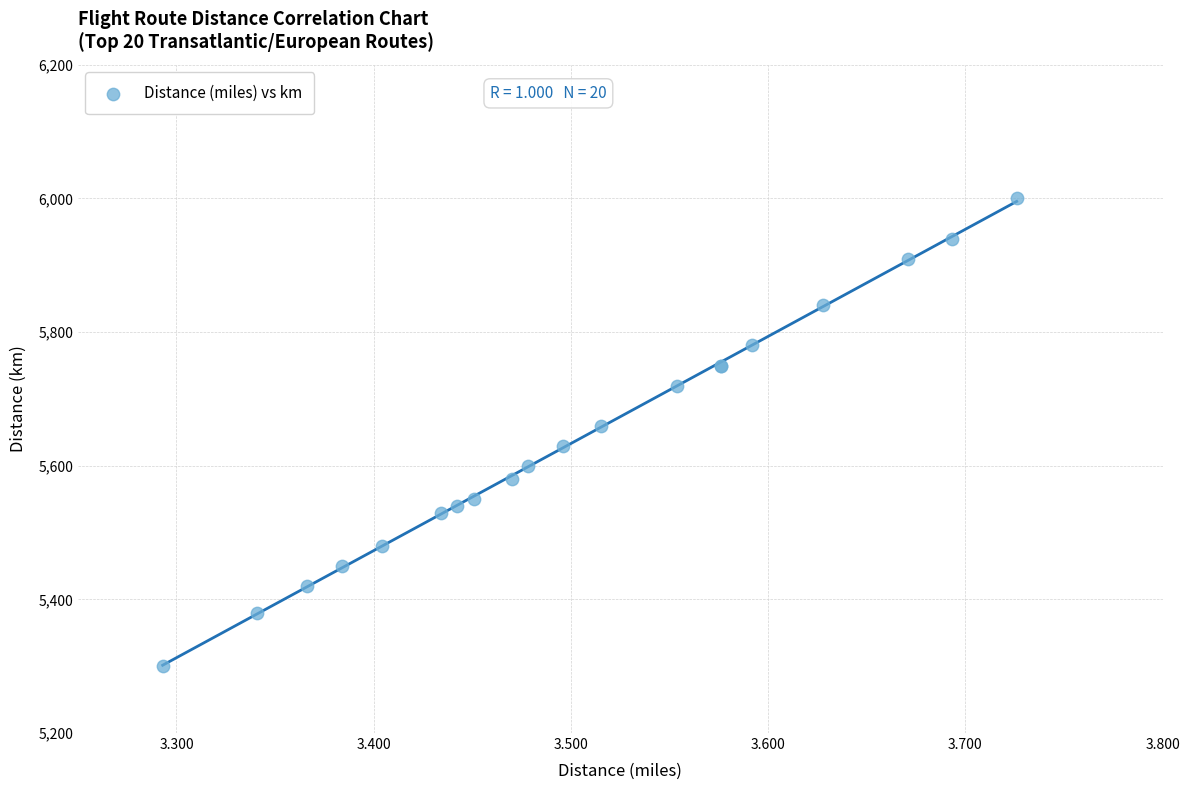

What Y value in the scatter plot is closest to 5650?

5660